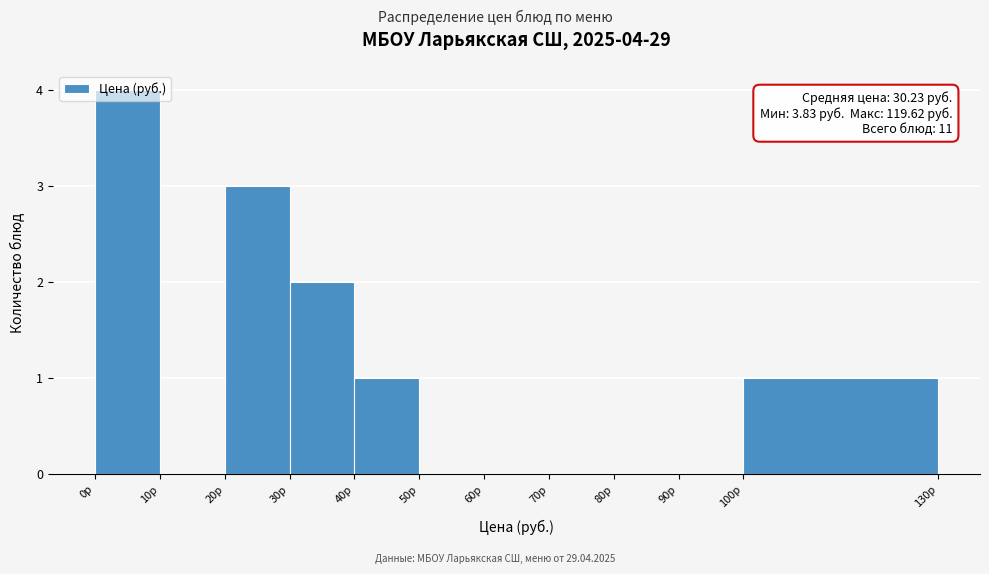

Which range on the x-axis has the tallest bar?

0 to 10